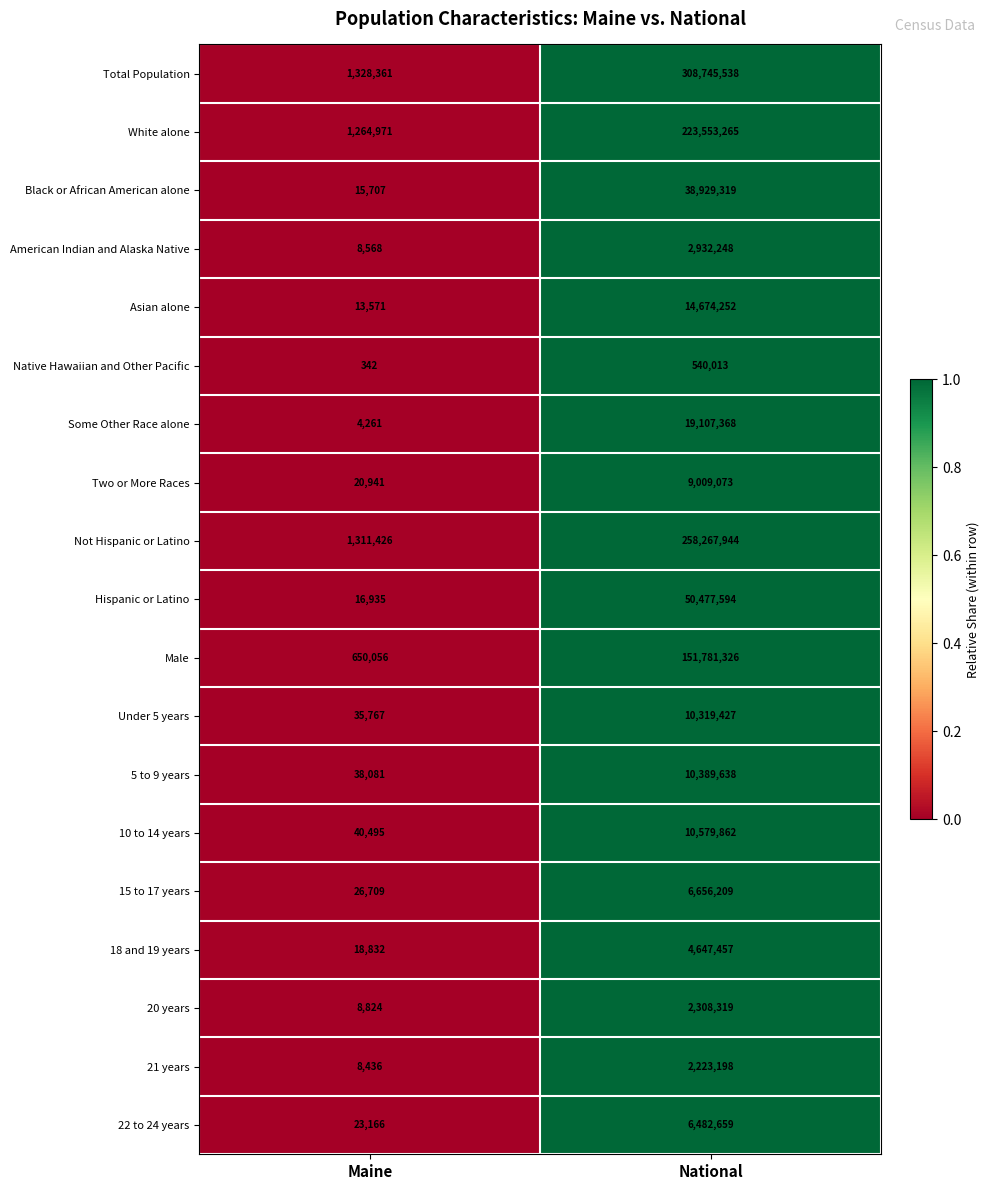

Which series has the largest total across all categories?

Total Population